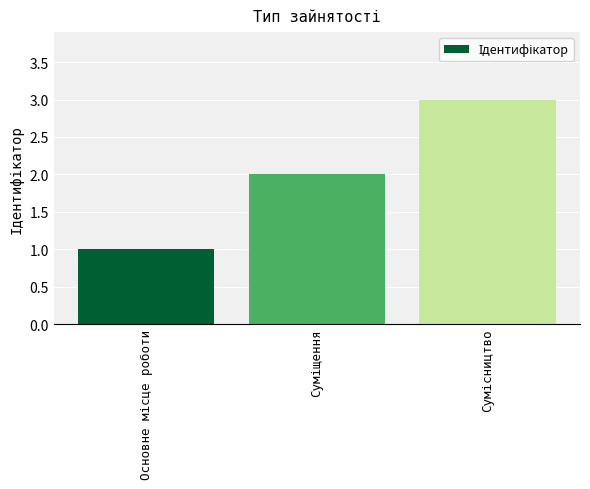

What is the greatest value displayed?

3